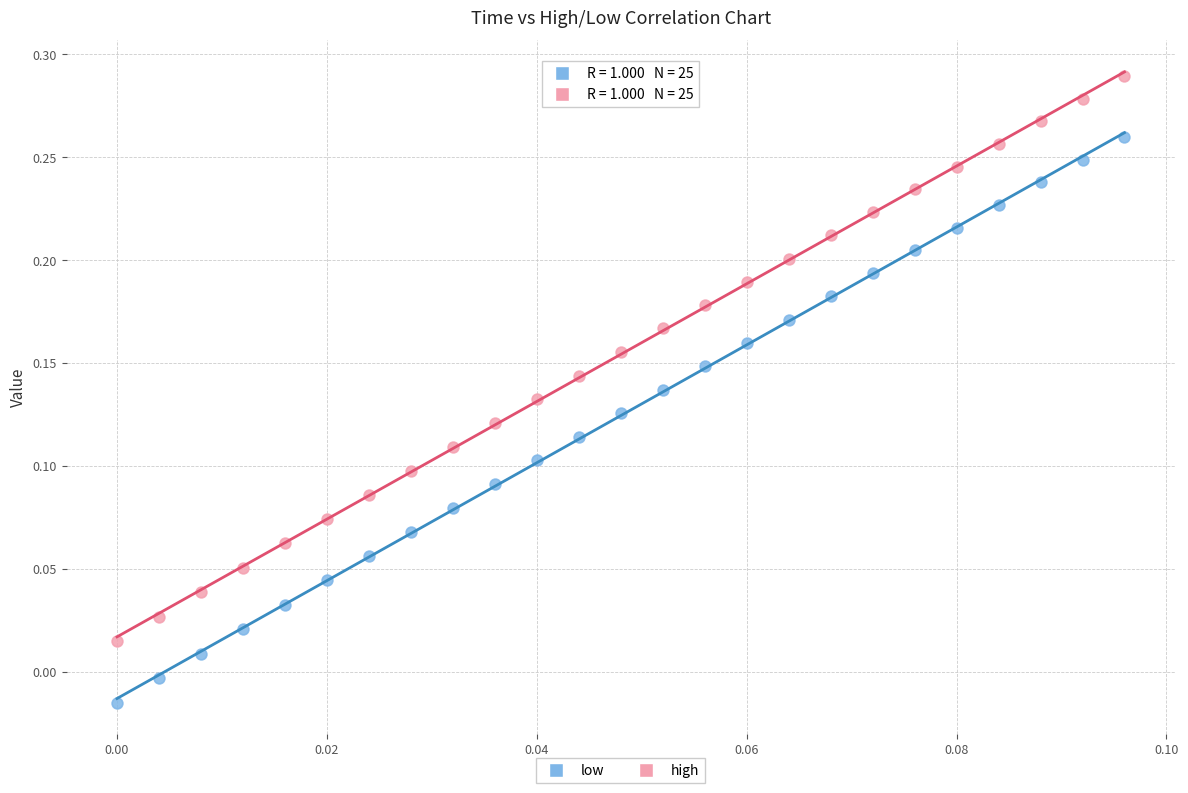

Which series reaches the minimum Y coordinate?

low